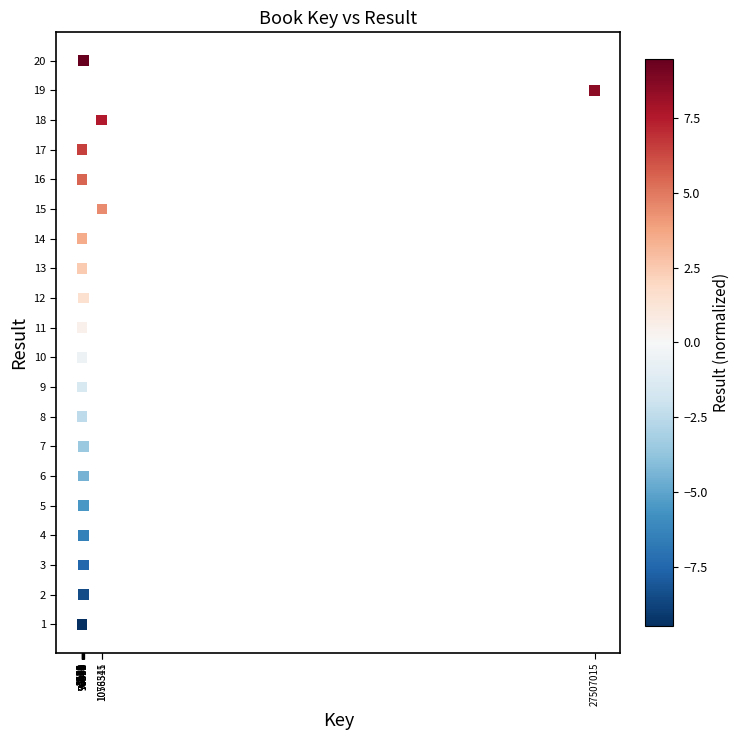

What is the range of X values (max minus min)?

27505636